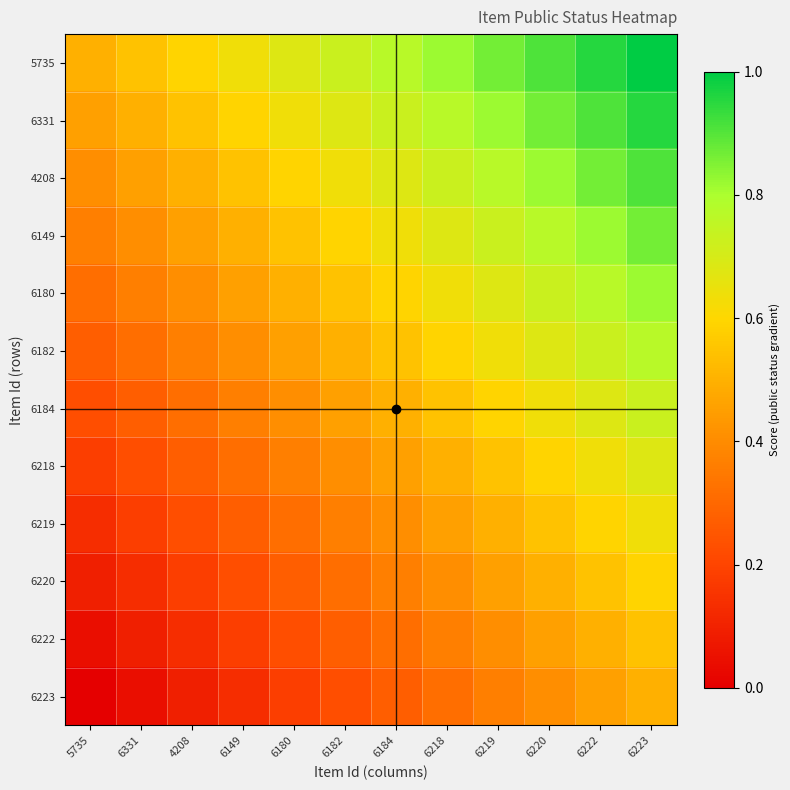

What is the total value across all series at 6180?

5.2